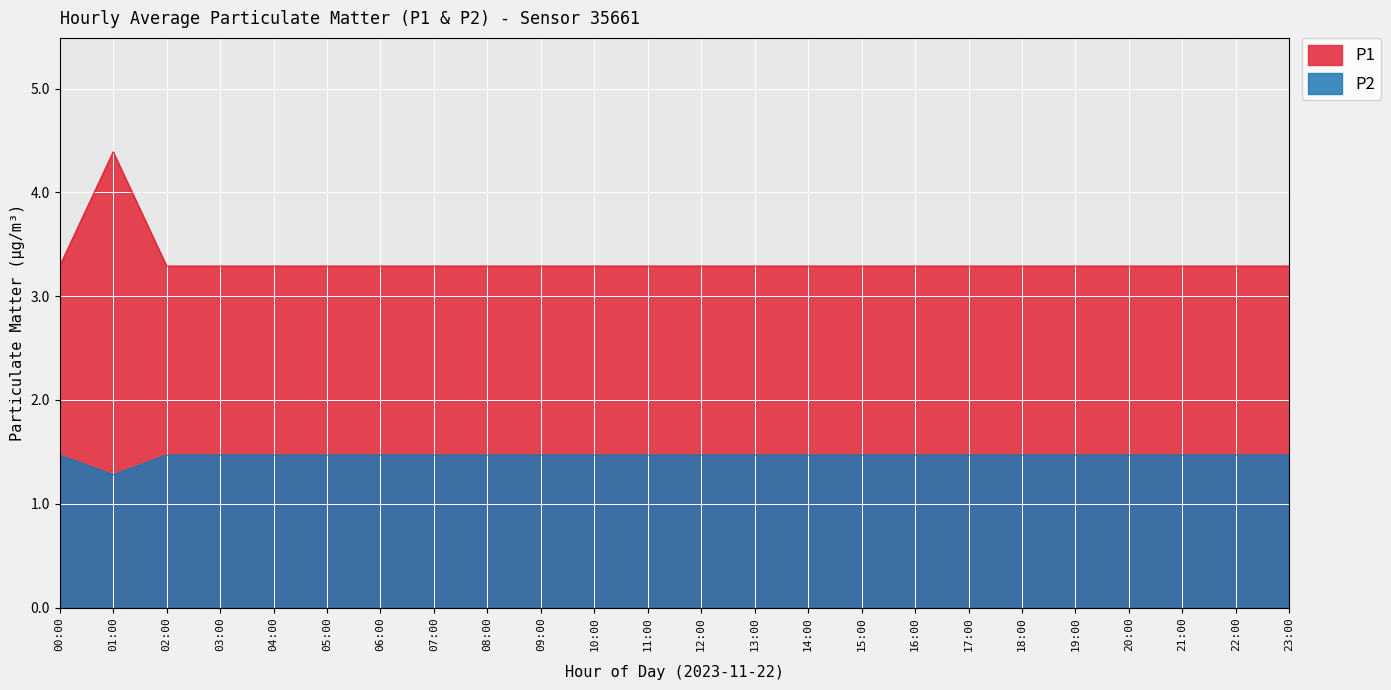

Which category has the lowest value in the P2 series?

01:00